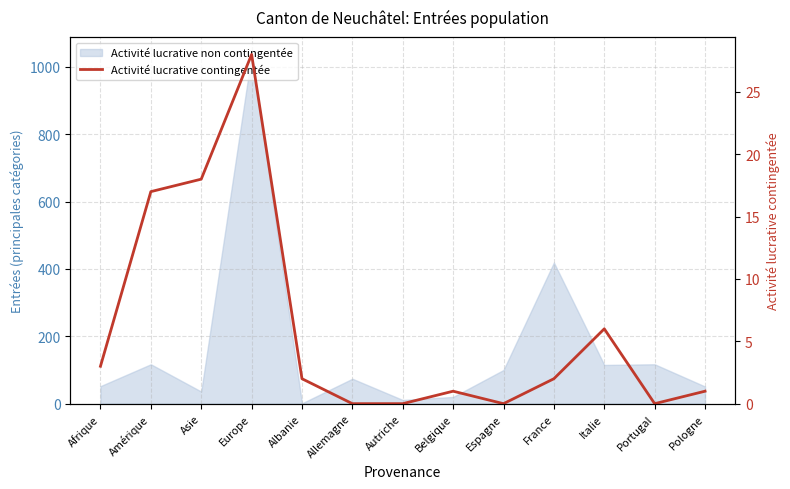

True or false: there are more than 1 points higher than both neighbors.

True